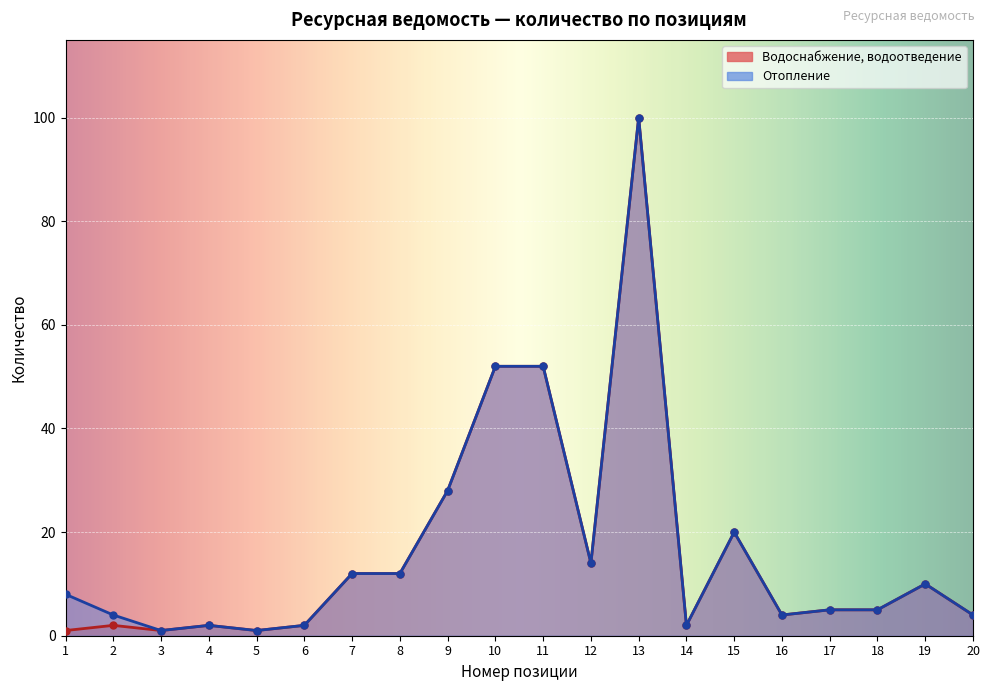

Which series has the widest spread of values?

Водоснабжение, водоотведение